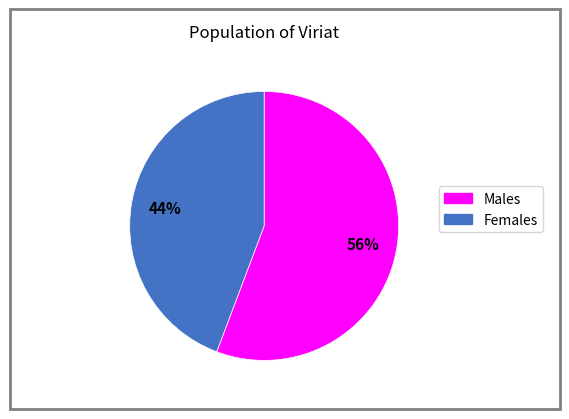

How many slices are in this pie chart?

2